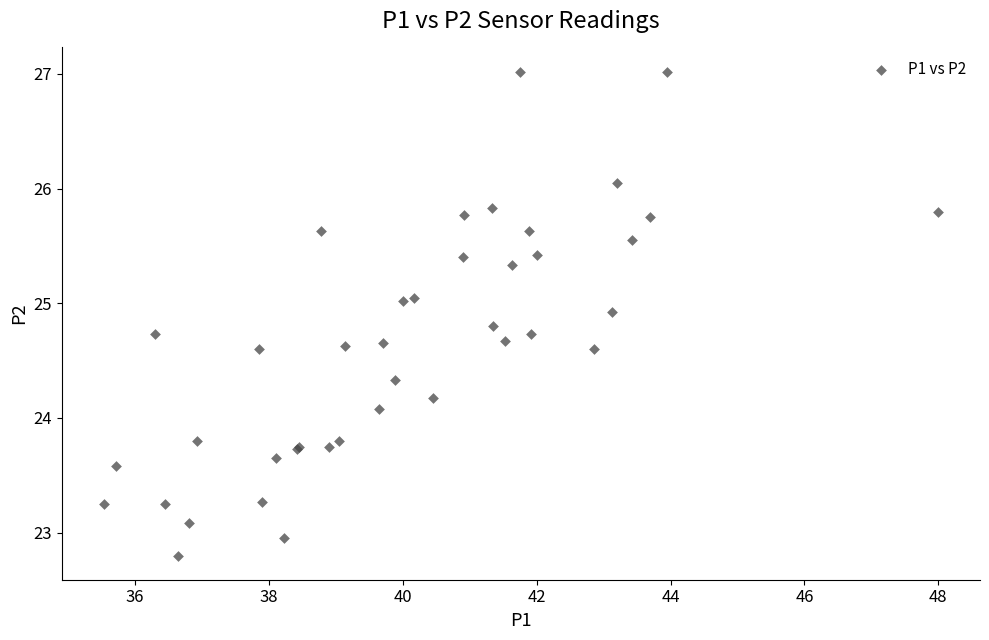

What Y value in the scatter plot is closest to 24?

24.1